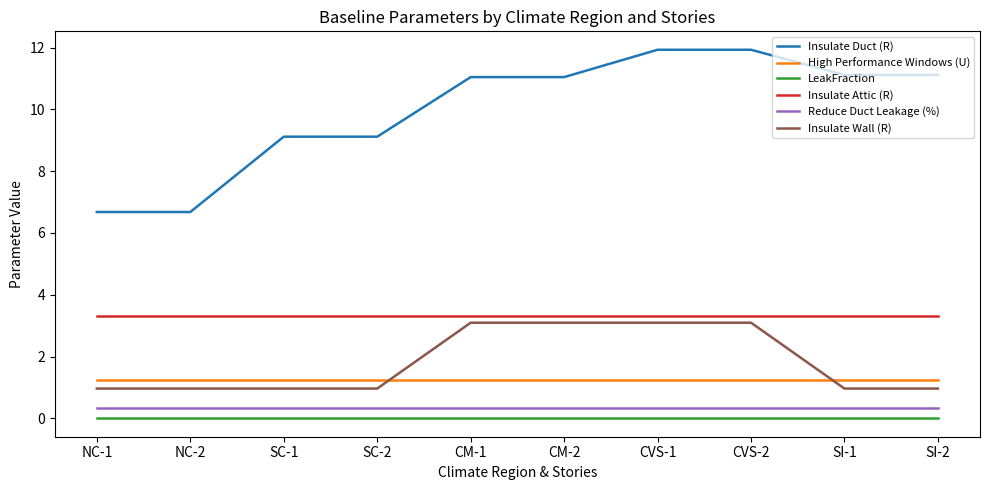

Which series has the largest total across all categories?

Insulate Duct (R)